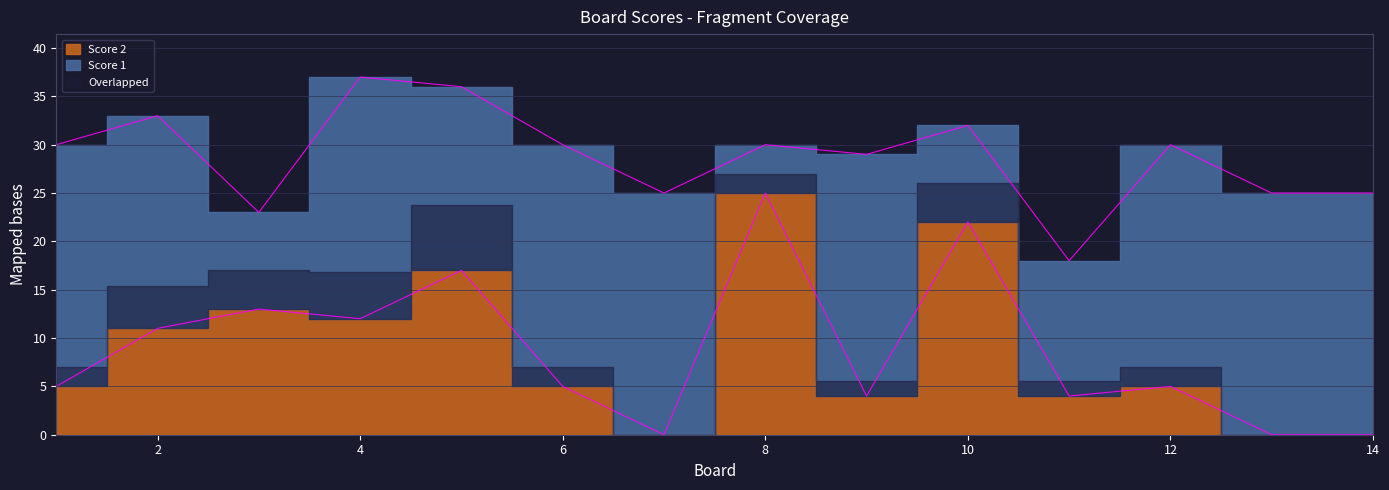

The value at 11 is 2. True or false?

False